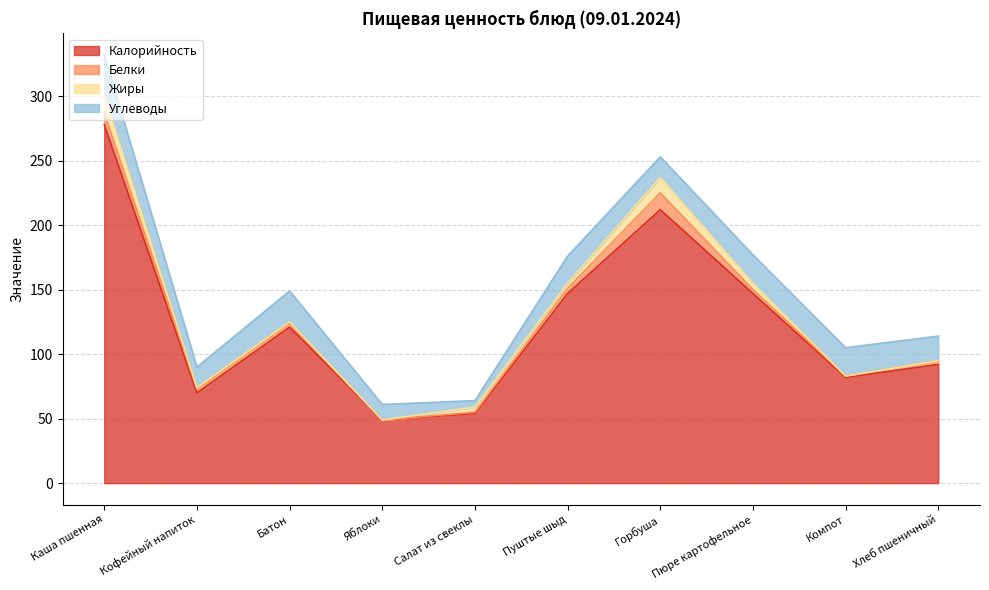

What is the value of the Жиры point at the 1st from the left?

14